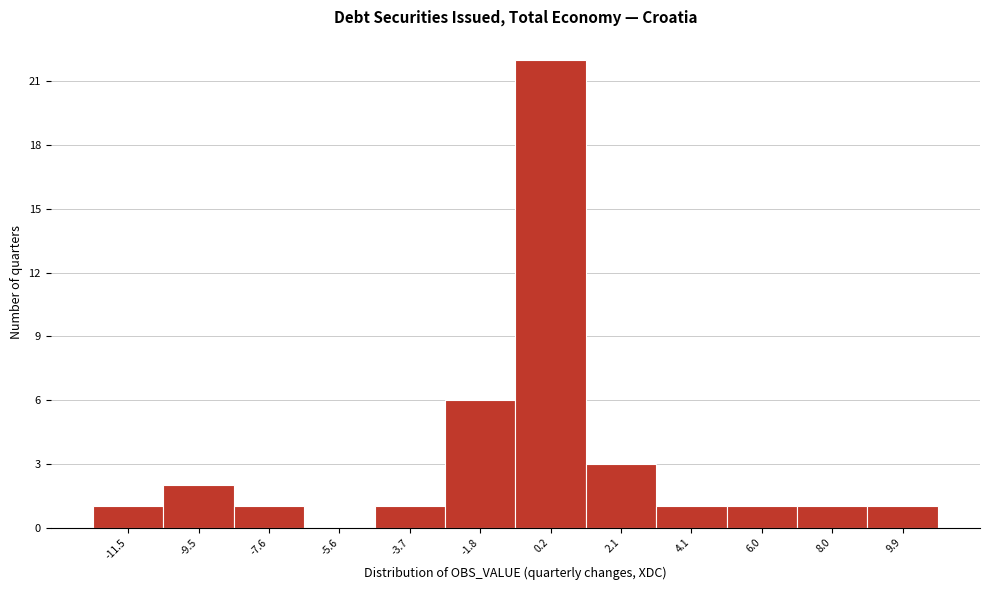

How tall is the bar that spans 1.2 to 3.2 on the x-axis? Neither the bar edges nor the heights are printed on the chart, so give them approximately, as read against the axes.

3